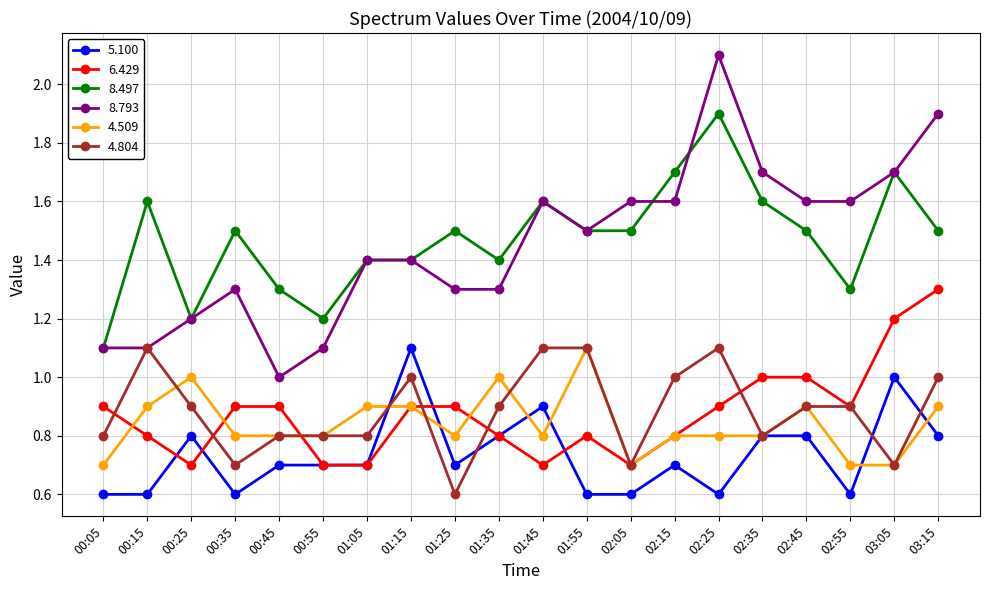

What is the difference between the highest and lowest values at 02:45?

0.8